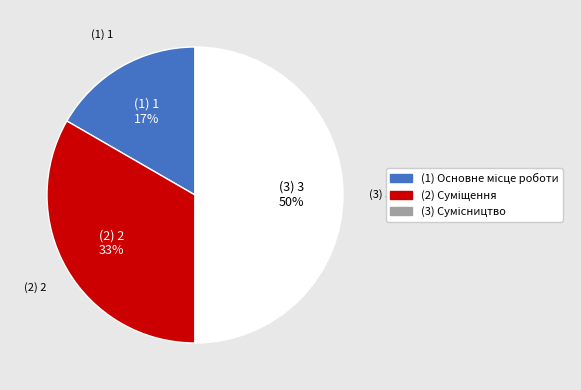

To the nearest percent, what is the average slice percentage?

33%